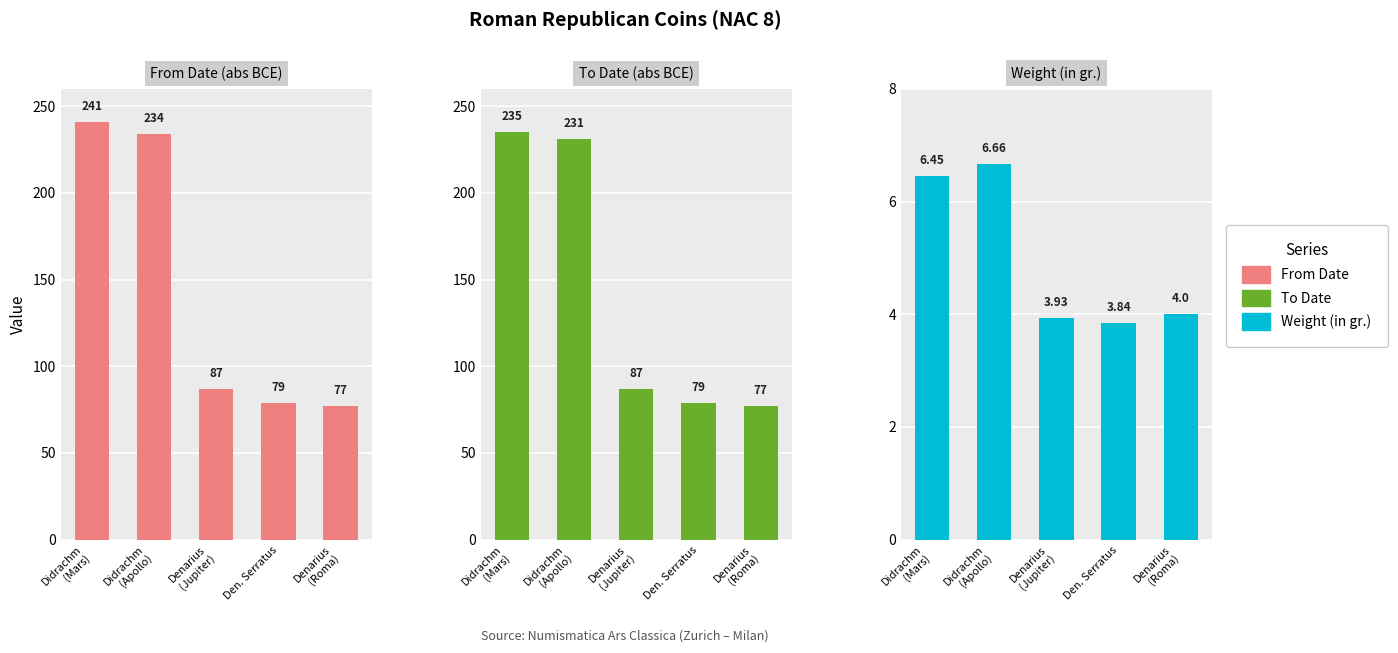

Between Denarius
(Jupiter) and Didrachm
(Mars), which is larger?

Didrachm
(Mars)